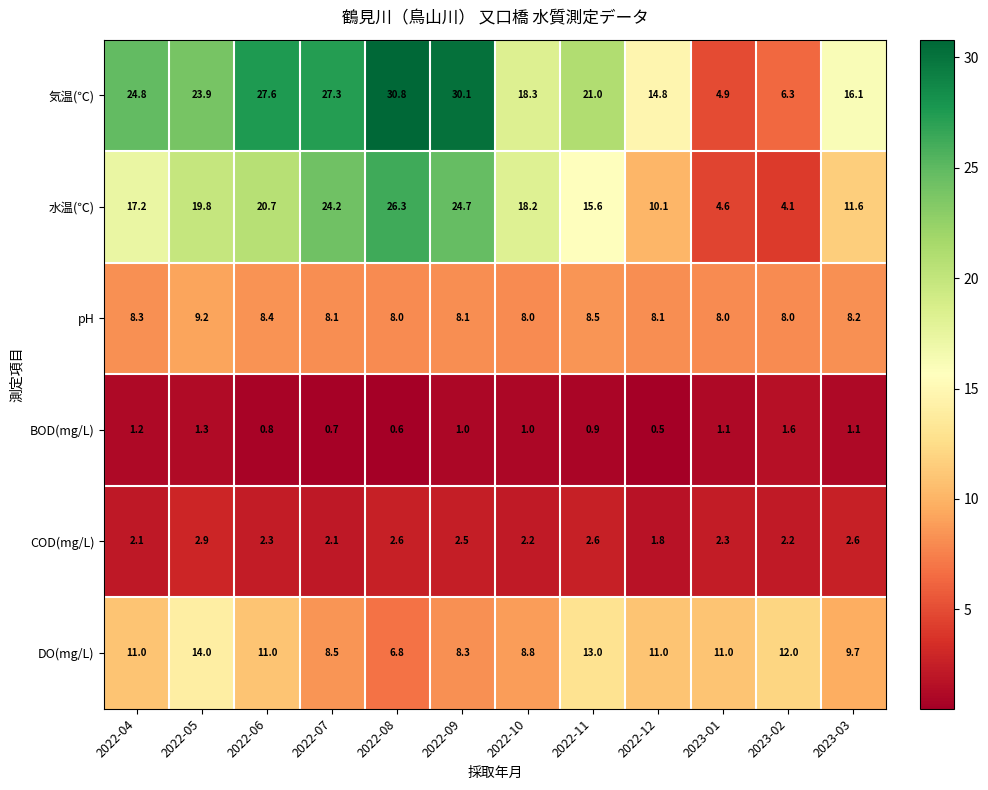

What is the maximum value shown in the chart?

30.8